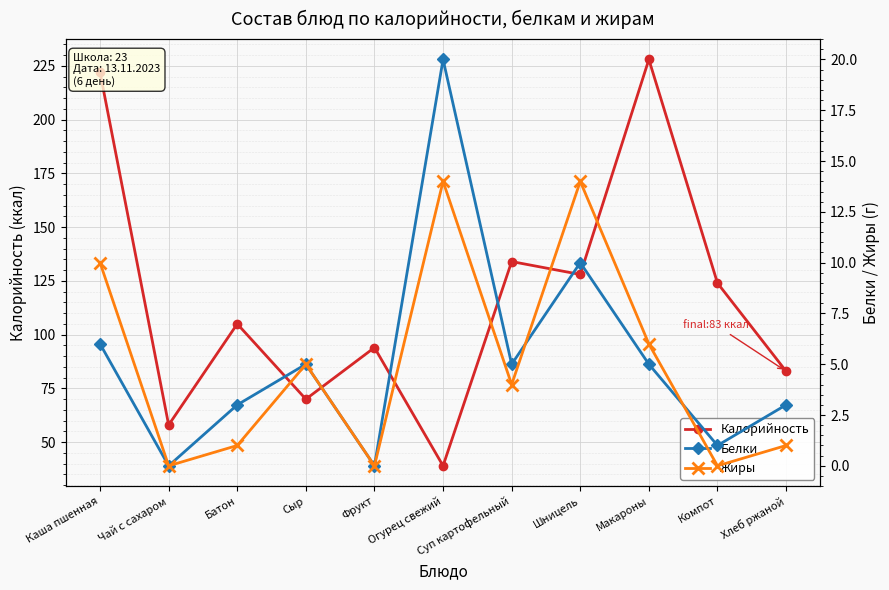

What is the total value across all series at Макароны?

239